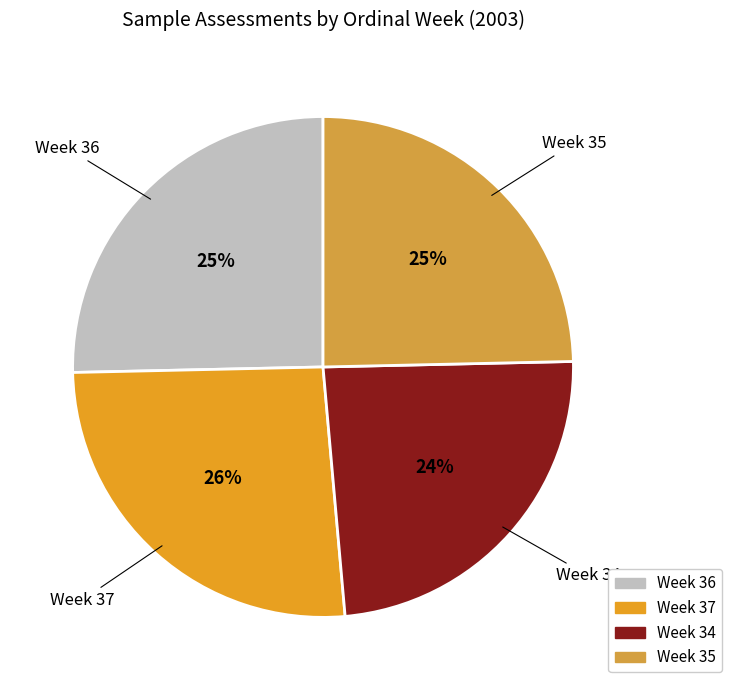

To the nearest percent, what is the difference between the largest and smallest slice percentages?

2%